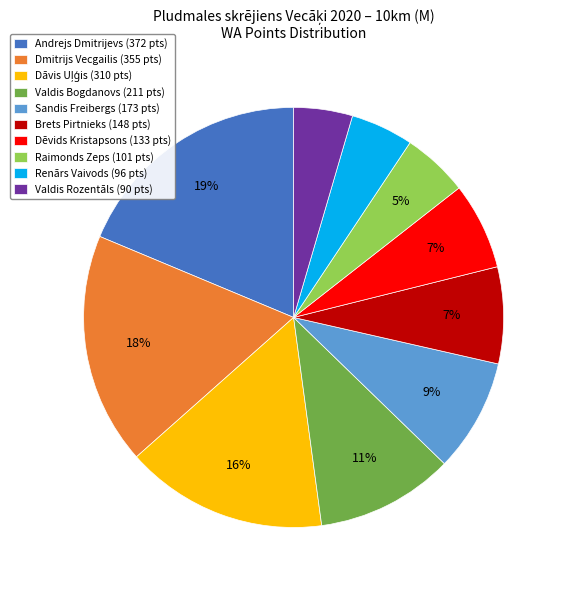

To the nearest percent, what is the difference between the Renārs Vaivods and Valdis Bogdanovs slice percentages?

6%